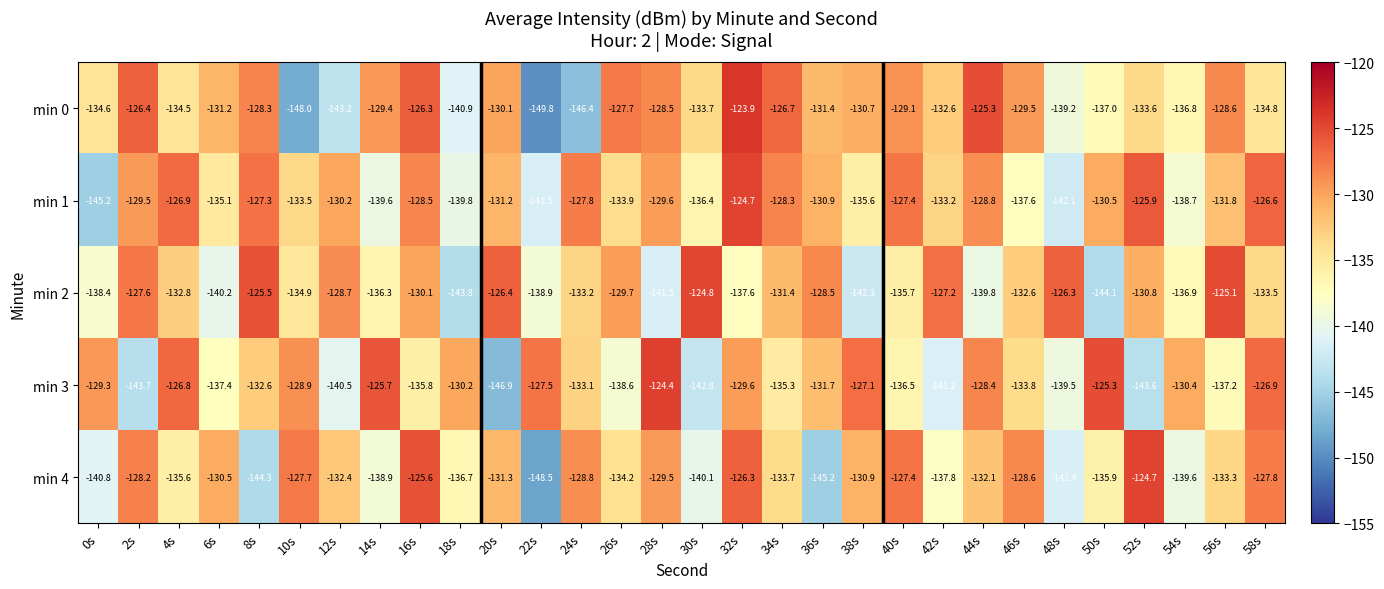

At which label does min 0 reach its minimum?

22s